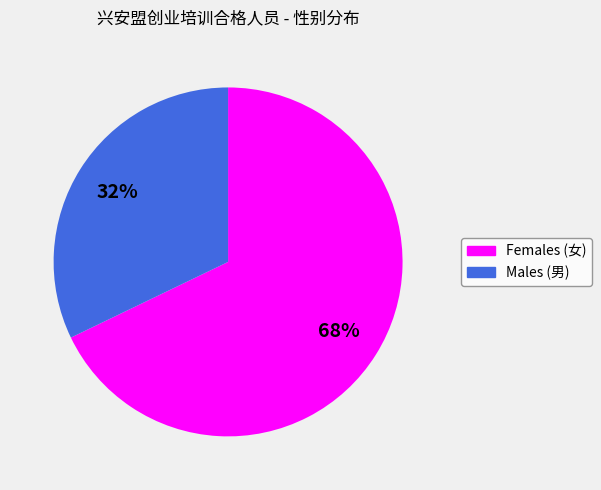

To the nearest percent, what is the difference between the Males (男) and Females (女) slice percentages?

36%